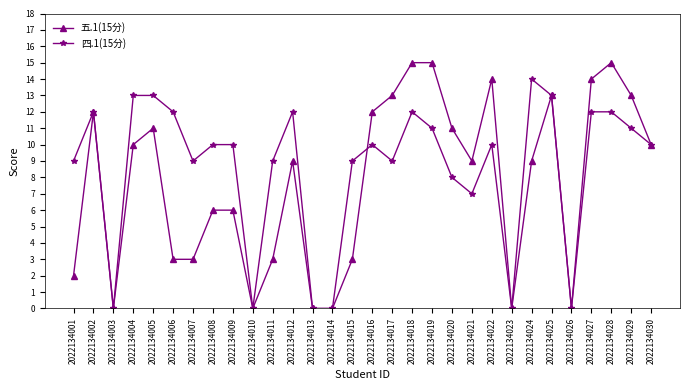

What is the greatest value displayed?

15